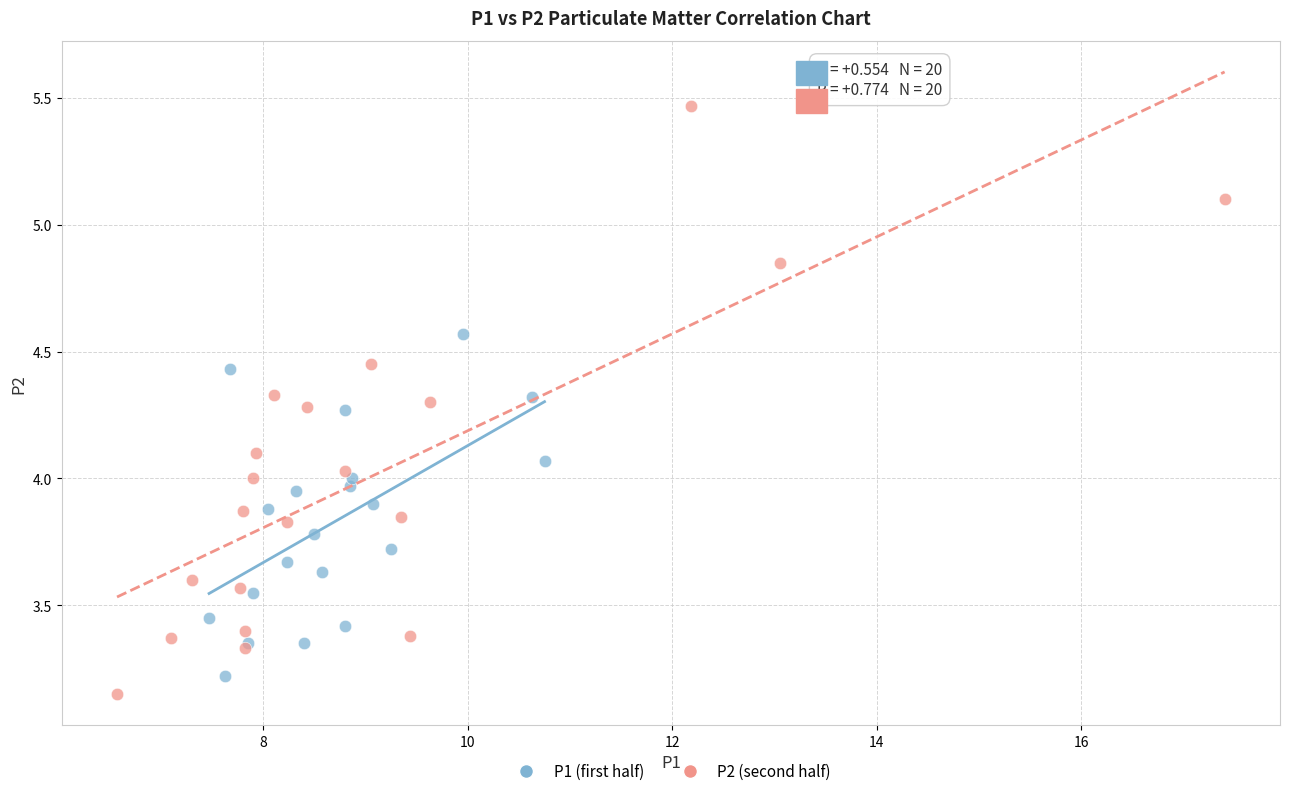

Which series has the largest Y range (max minus min)?

P2 (second half)